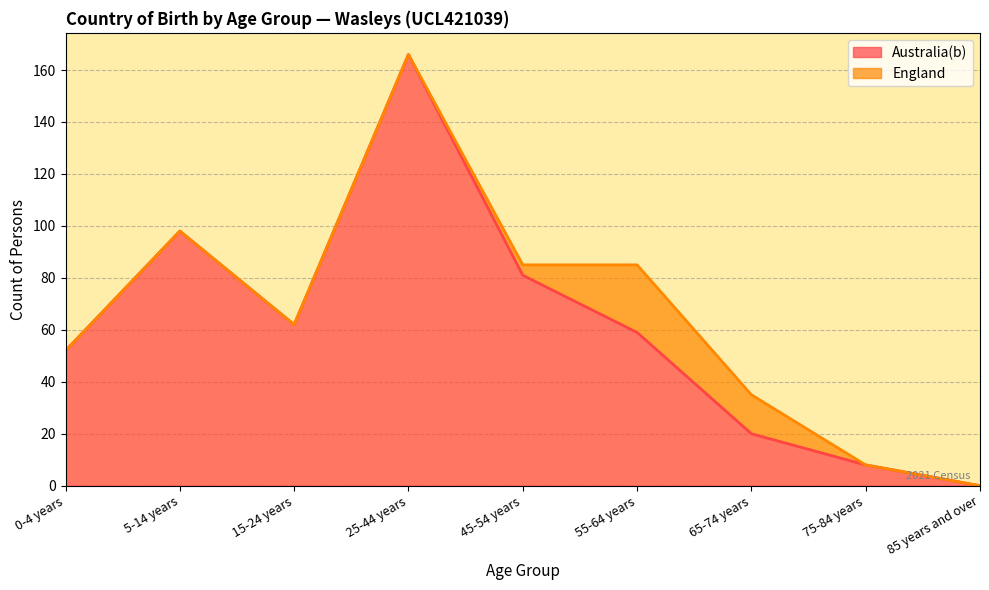

True or false: Australia(b) has a value of 81 at 45-54 years.

True